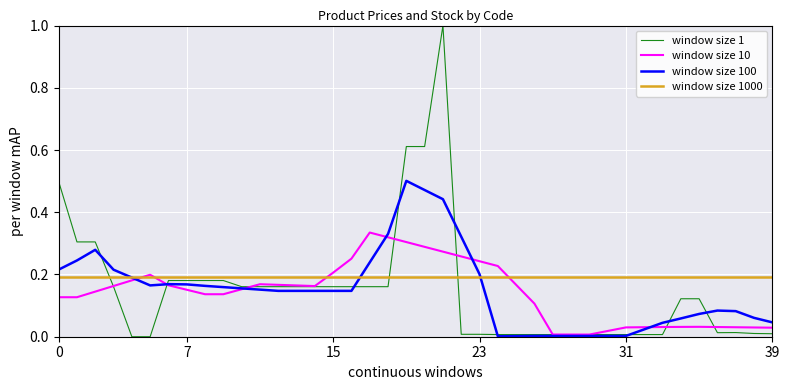

Rank the series by their maximum value, from lowest to highest.

window size 1000, window size 10, window size 100, window size 1